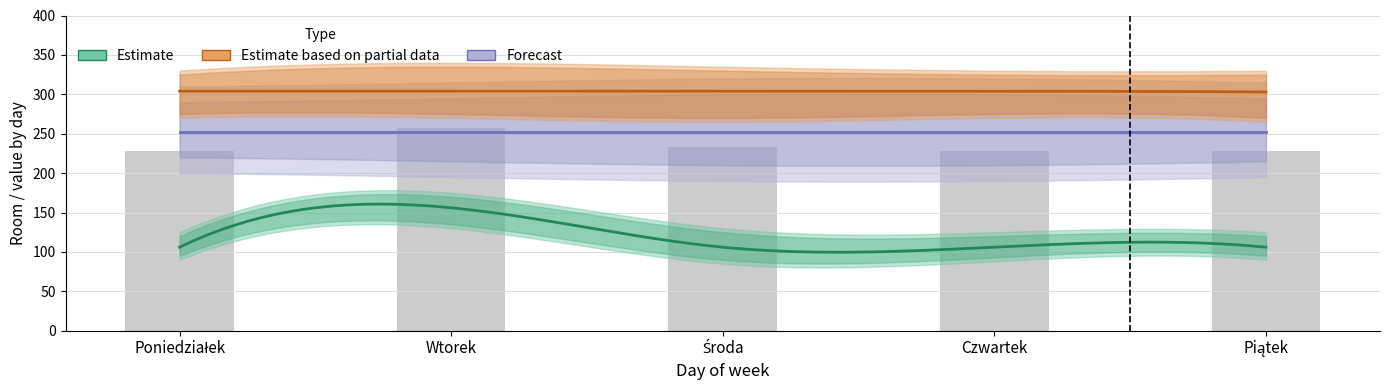

The Forecast series shows 252 at Wtorek. True or false?

True